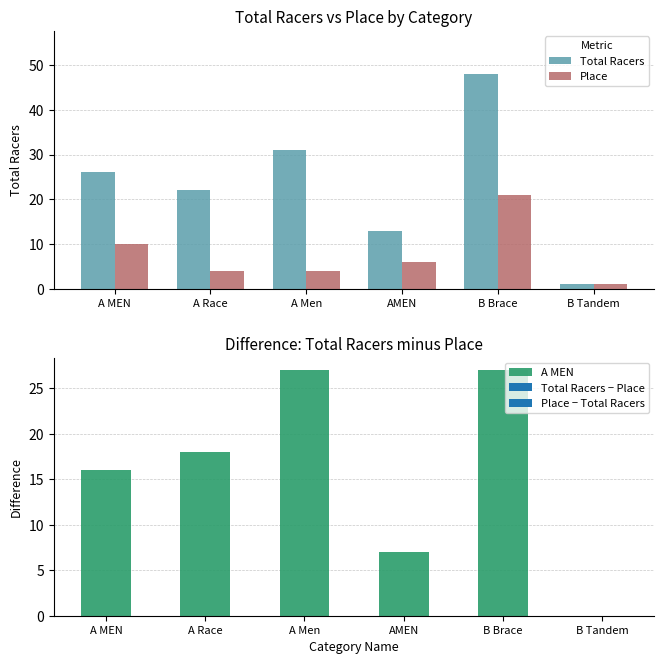

What is the label of the 6th bar from the left?

B Tandem